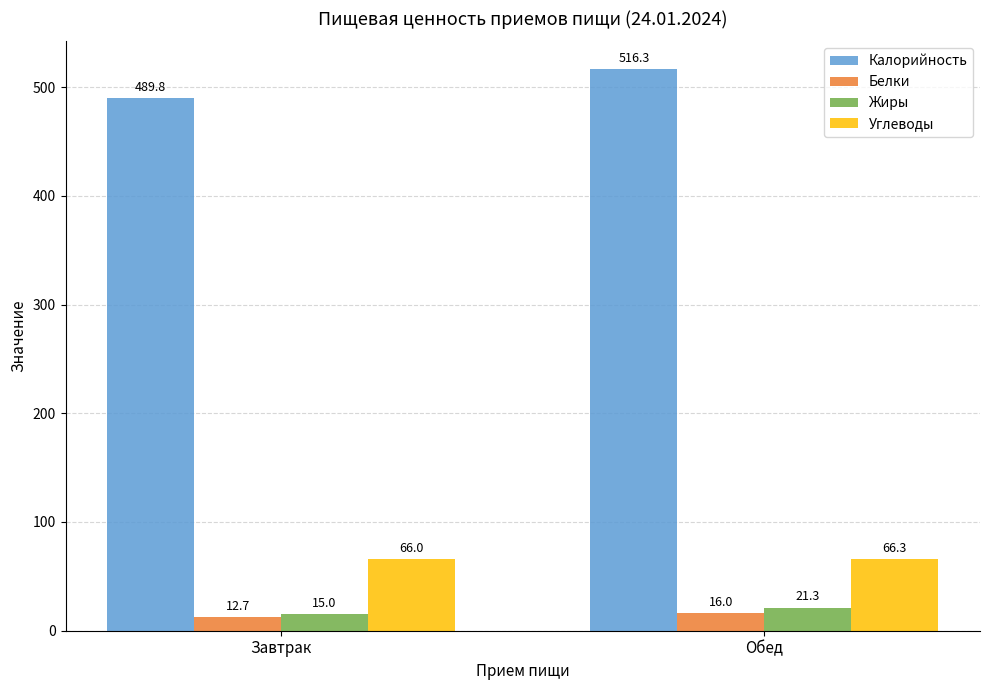

How many bars are there in each group?

4